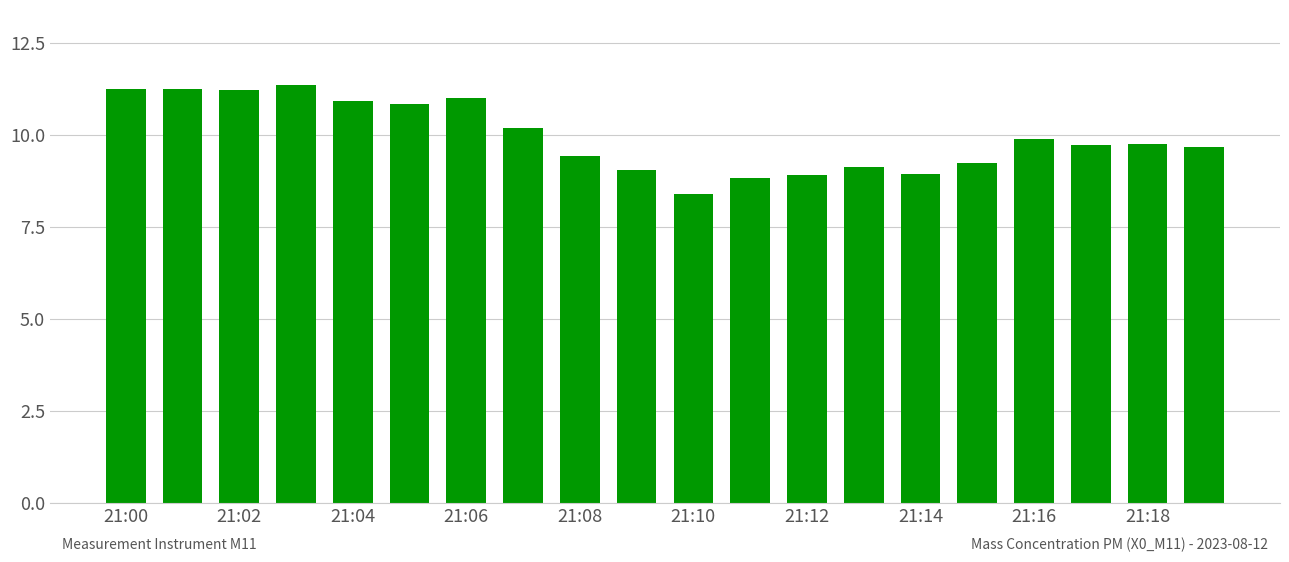

Count the number of categories in the chart.

20